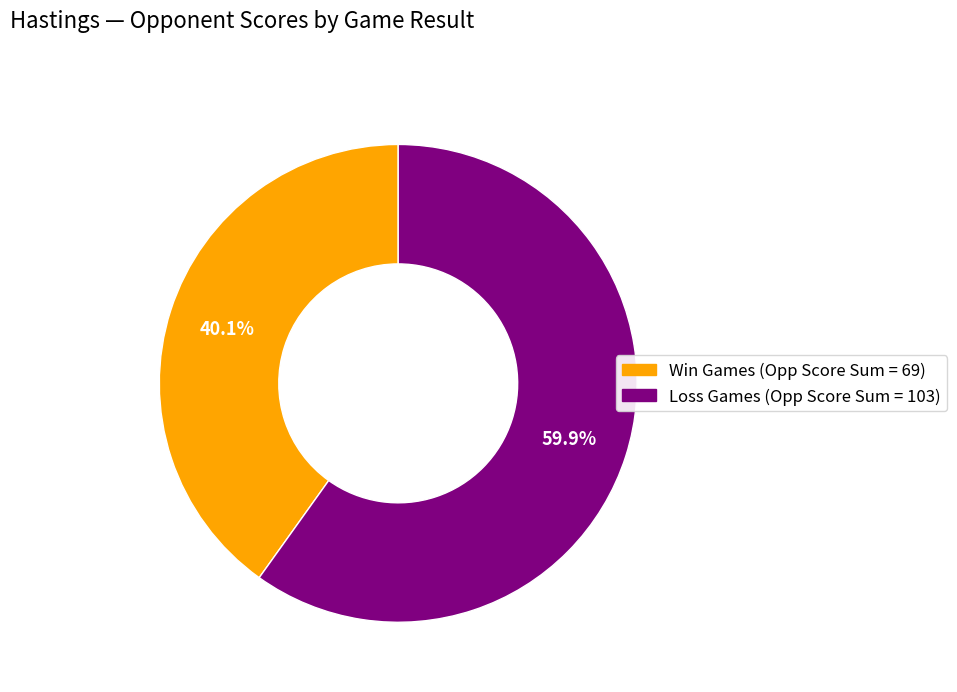

To the nearest percent, what is the average slice percentage?

50%